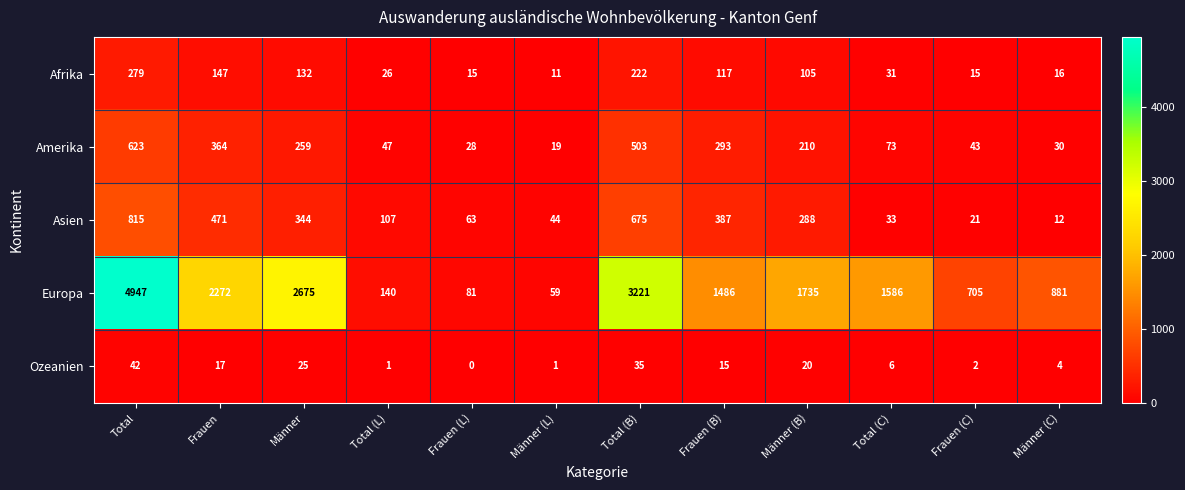

Rank the series by their maximum value, from highest to lowest.

Europa, Asien, Amerika, Afrika, Ozeanien